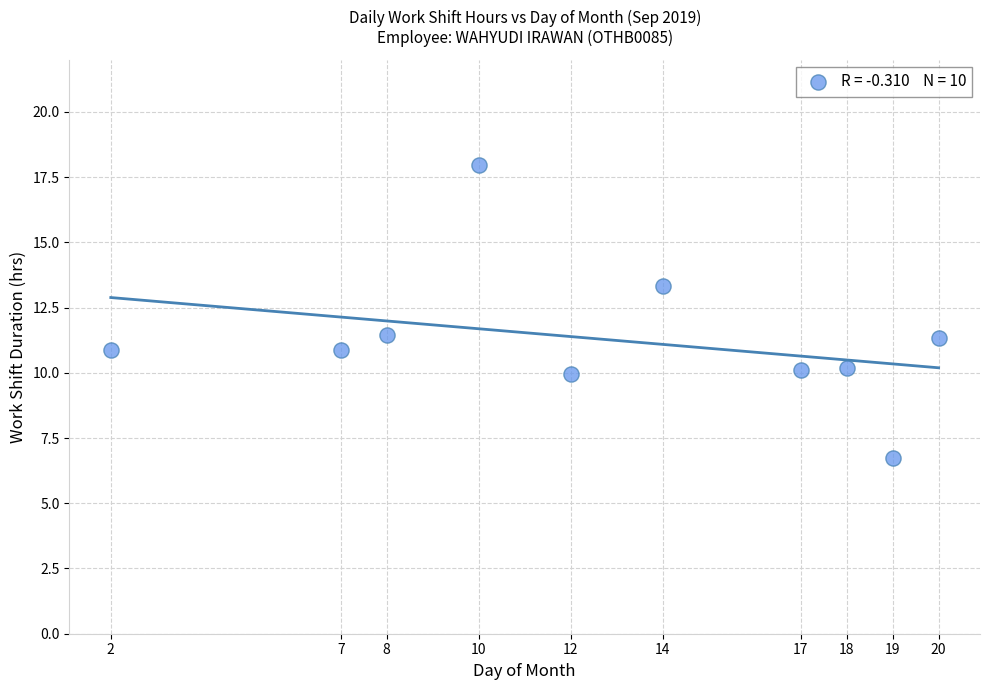

What is the range of X values (max minus min)?

18.0